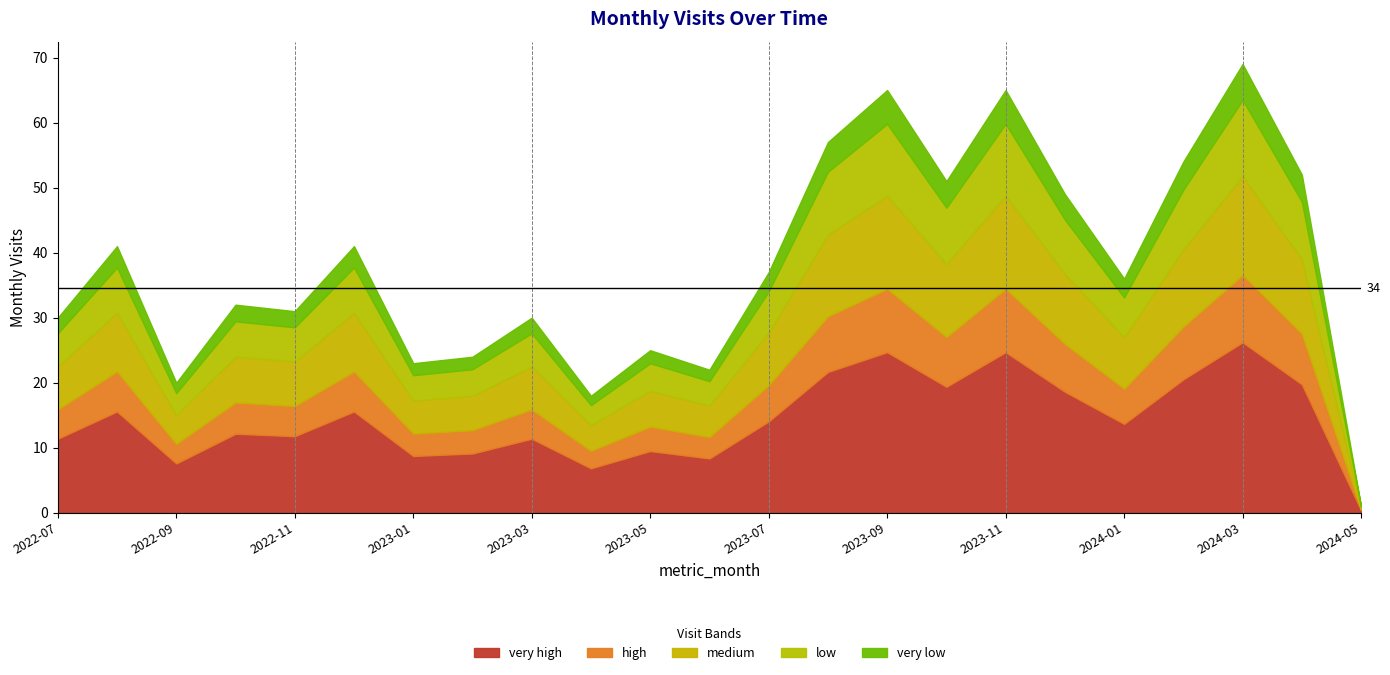

True or false: the data has more than 1 interior local peaks.

True